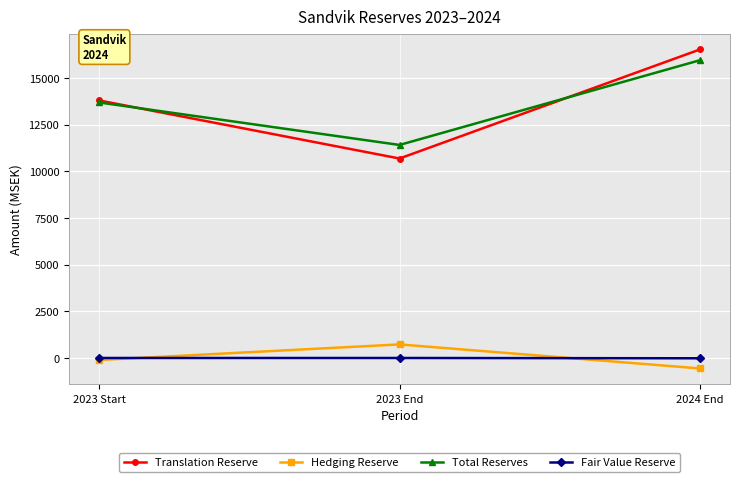

Is the value of Translation Reserve at 2023 End greater than the value of Hedging Reserve at 2024 End?

Yes